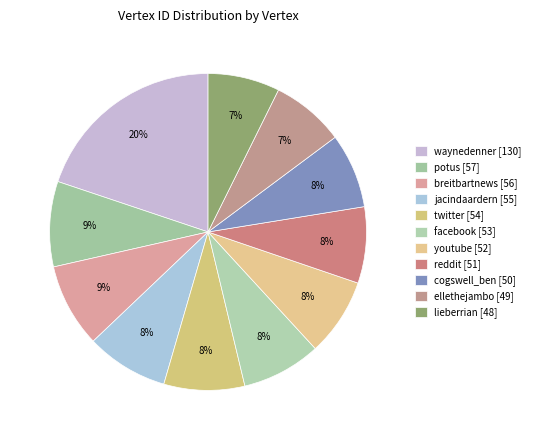

Combined, what portion of the pie is jacindaardern and waynedenner?

28.2%